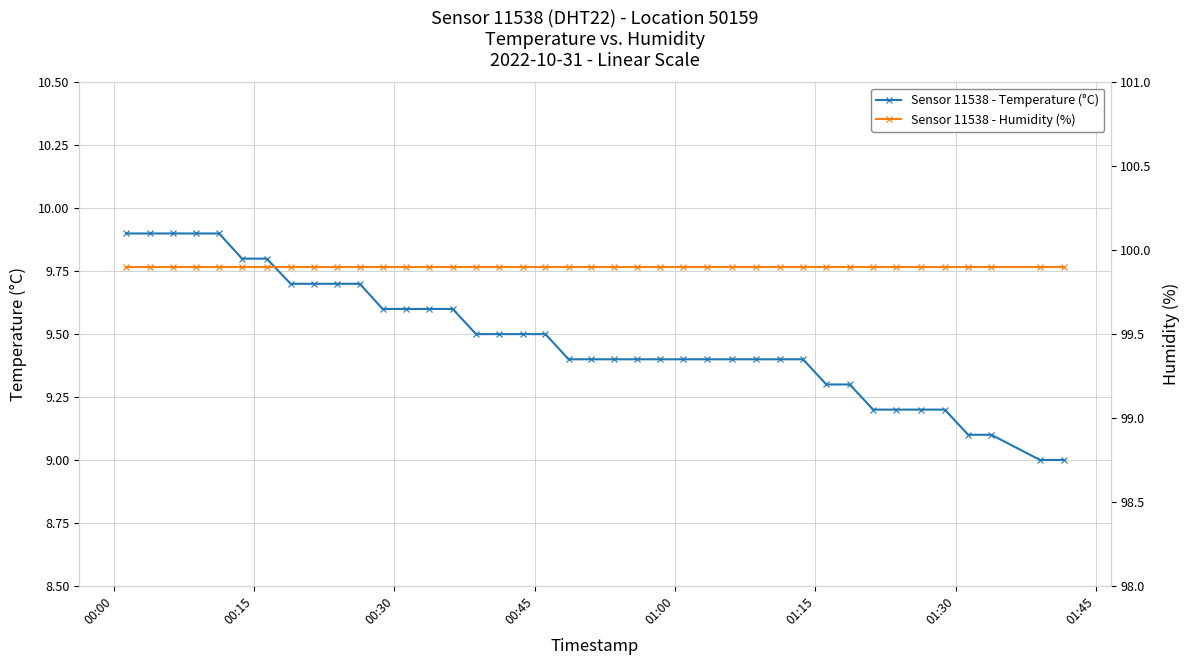

What is the value of the Sensor 11538 - Temperature (°C) point at the 38th from the left?

9.1